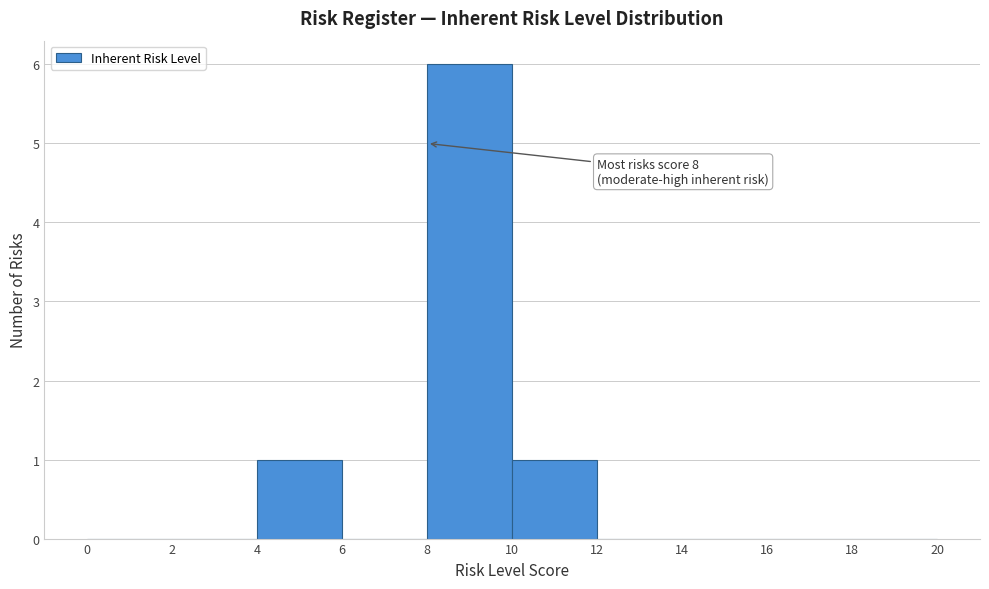

Over which range of the x-axis is the bar tallest?

8 to 10